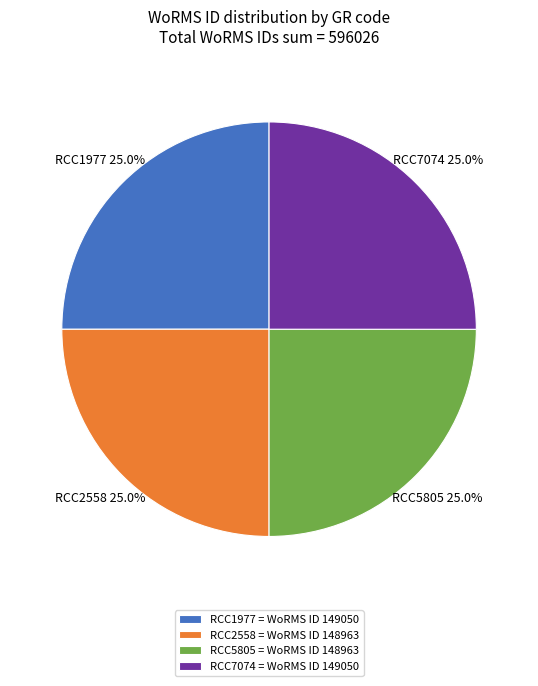

True or false: RCC1977 accounts for 25% of the total.

True